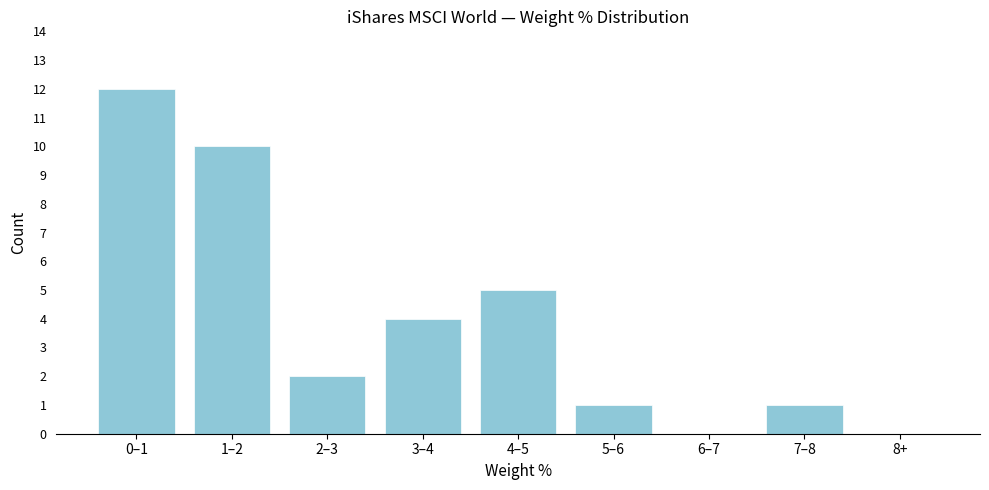

Reading right to left, transcribe all the data shown in this chart.

8+=0	7–8=1	6–7=0	5–6=1	4–5=5	3–4=4	2–3=2	1–2=10	0–1=12